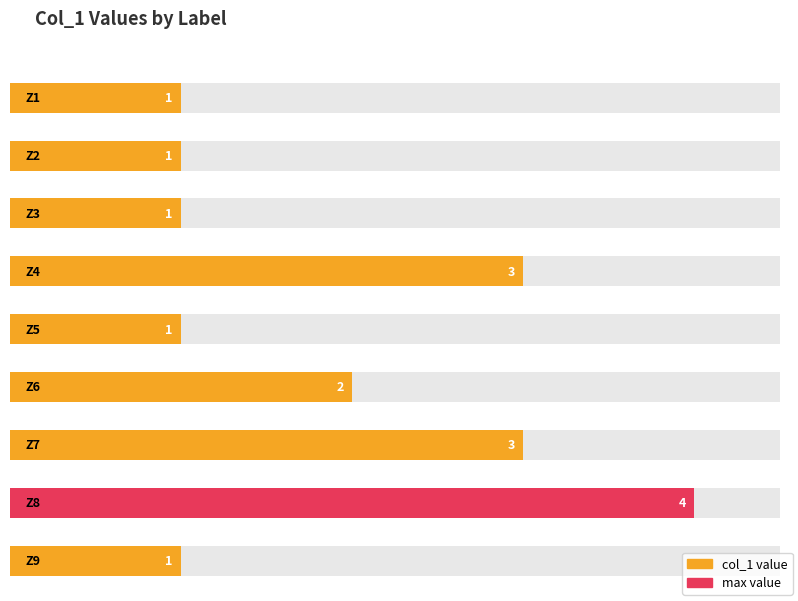

Are the bars horizontal?

Yes